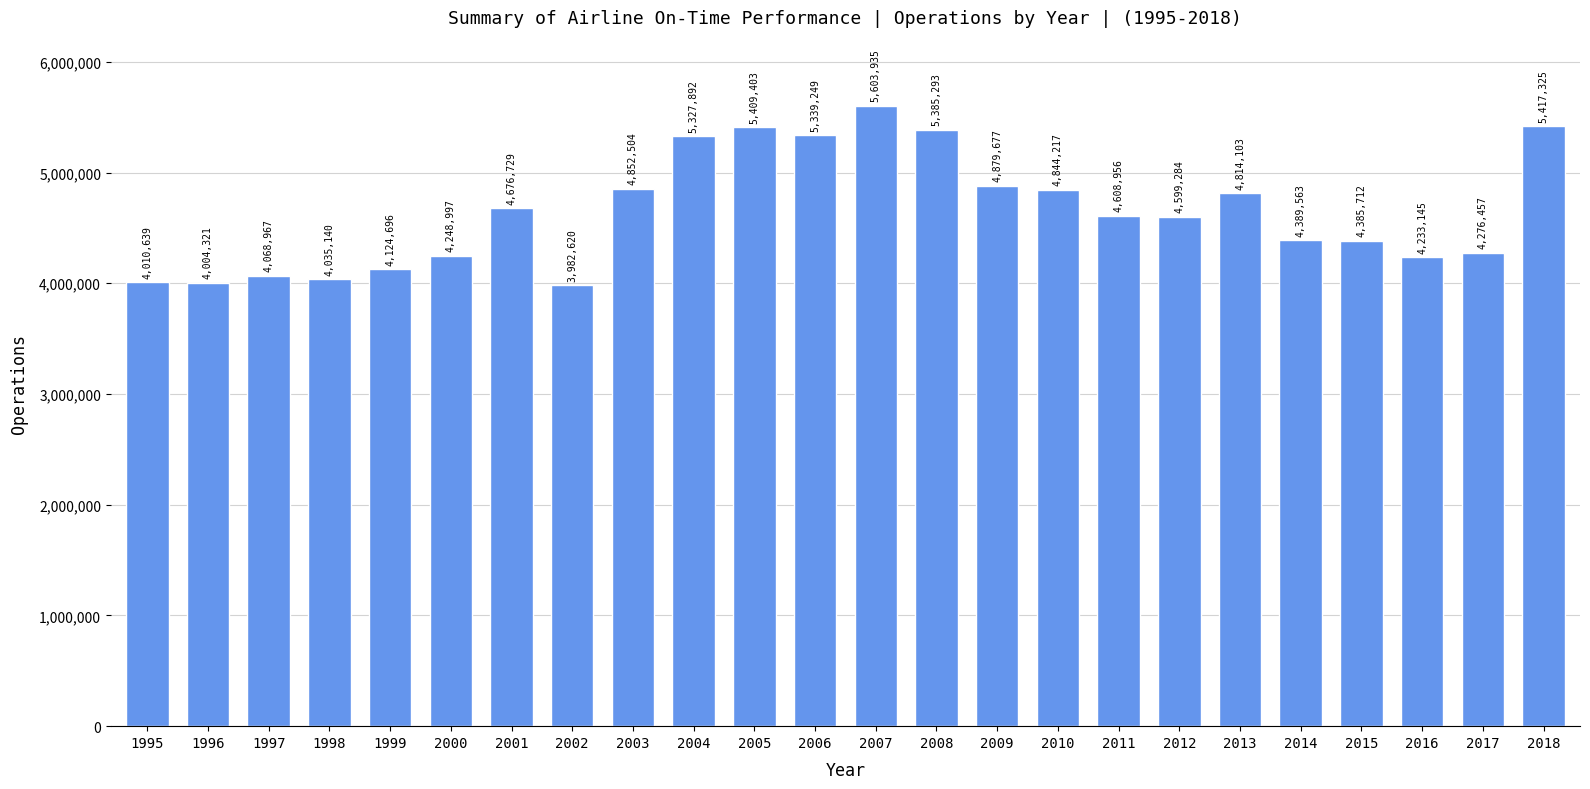

What is the change in value from 2005 to 2007?

+194532